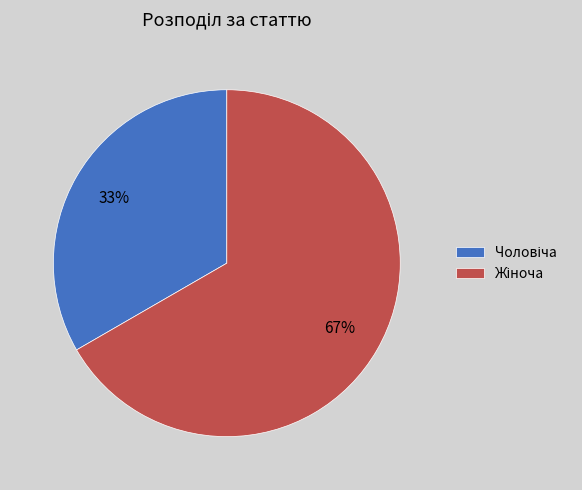

Is there a majority slice in this chart?

Yes